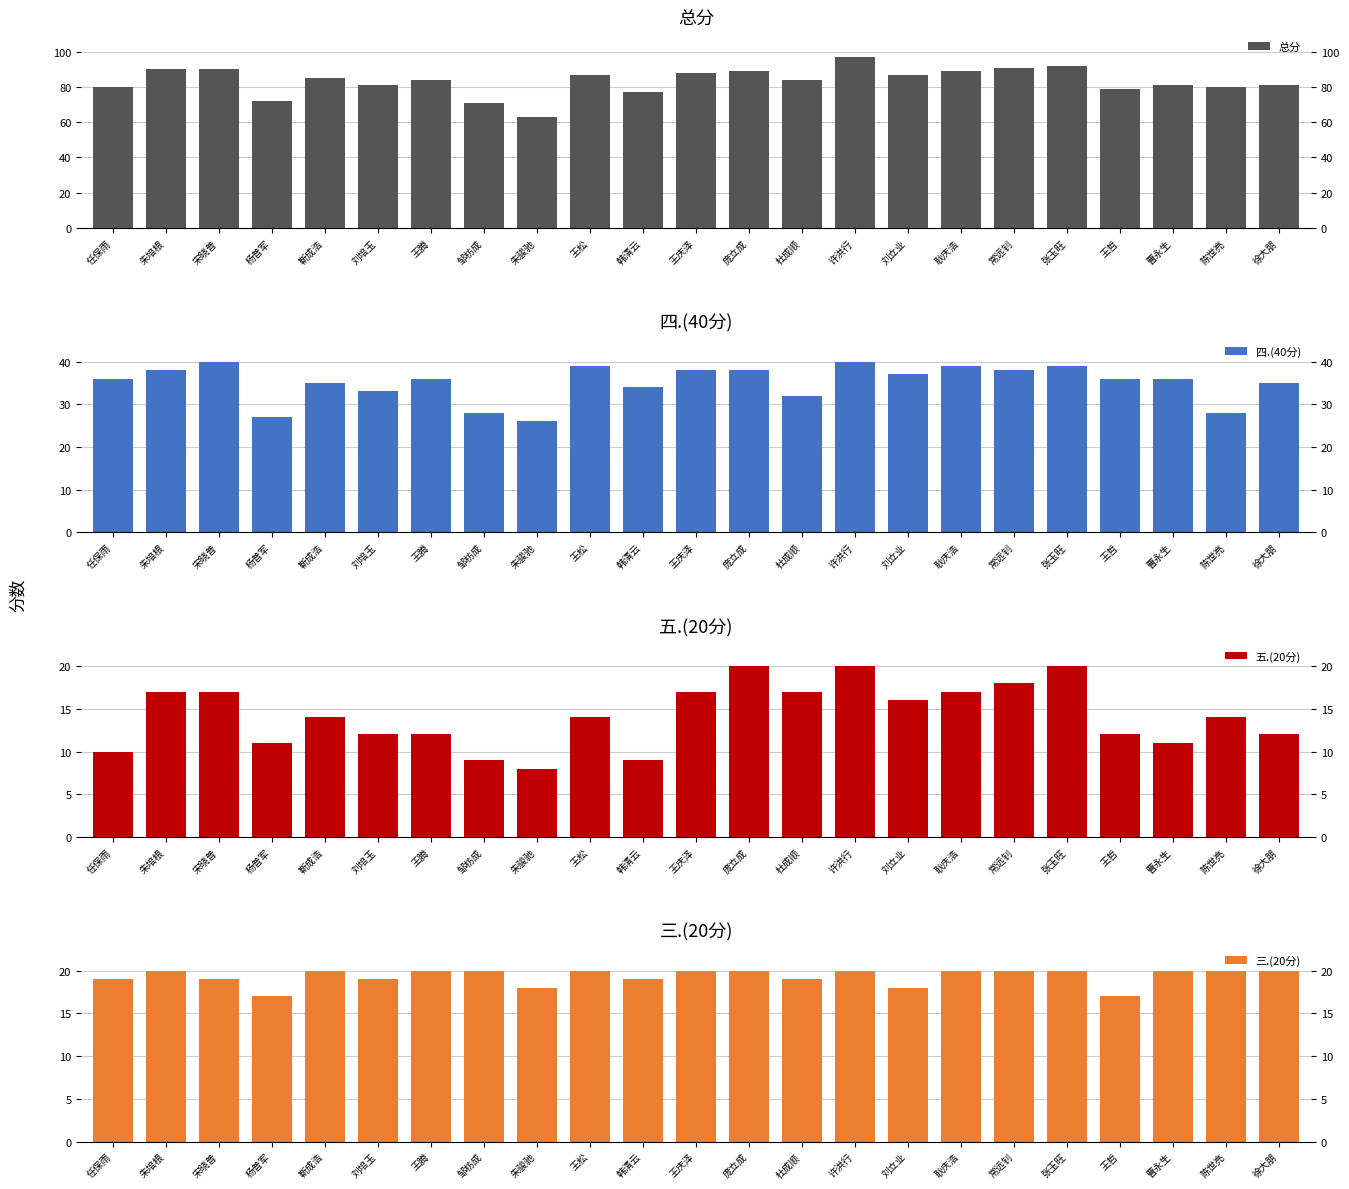

What is the sum of the 总分 values at 常远钊 and 许洪行?

188